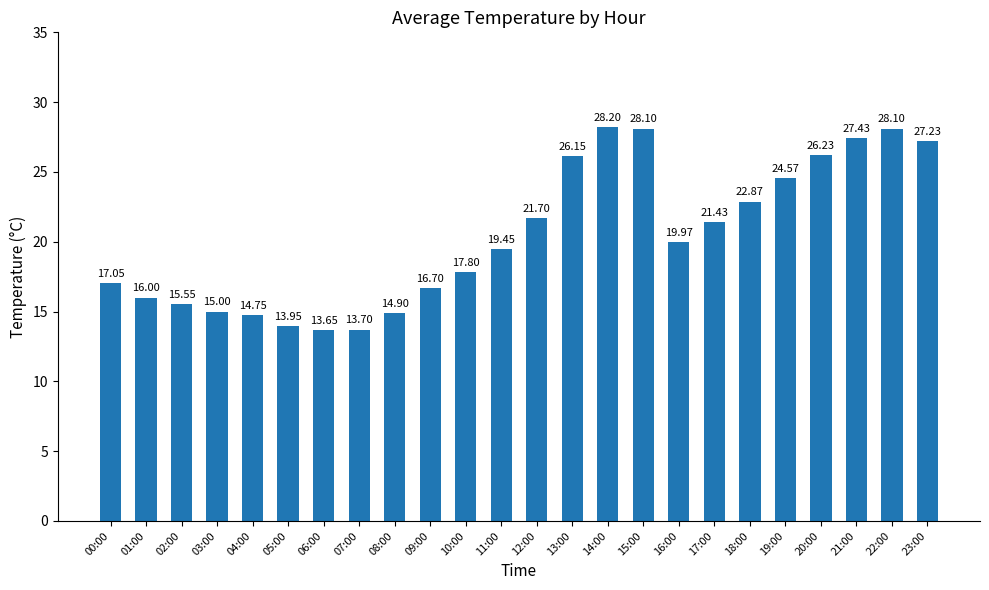

What is the change in value from 12:00 to 18:00?

+1.2